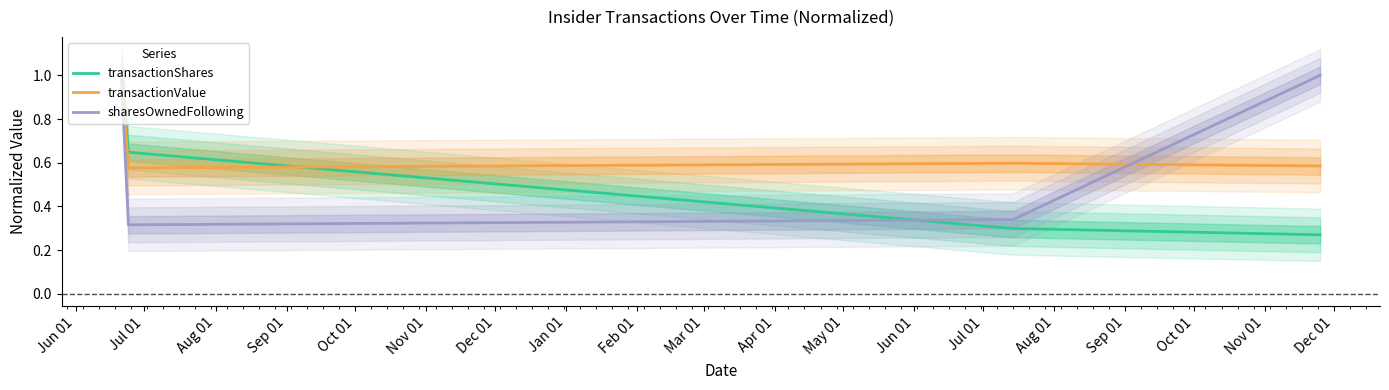

Does the chart display data point markers on the line(s)?

No